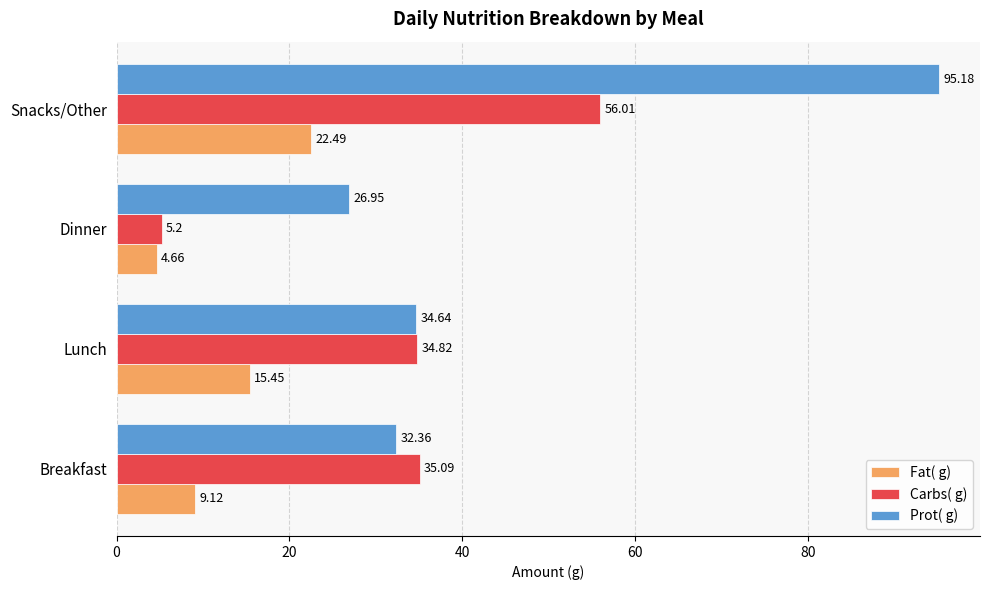

Which category has the lowest value in the Carbs( g) series?

Dinner